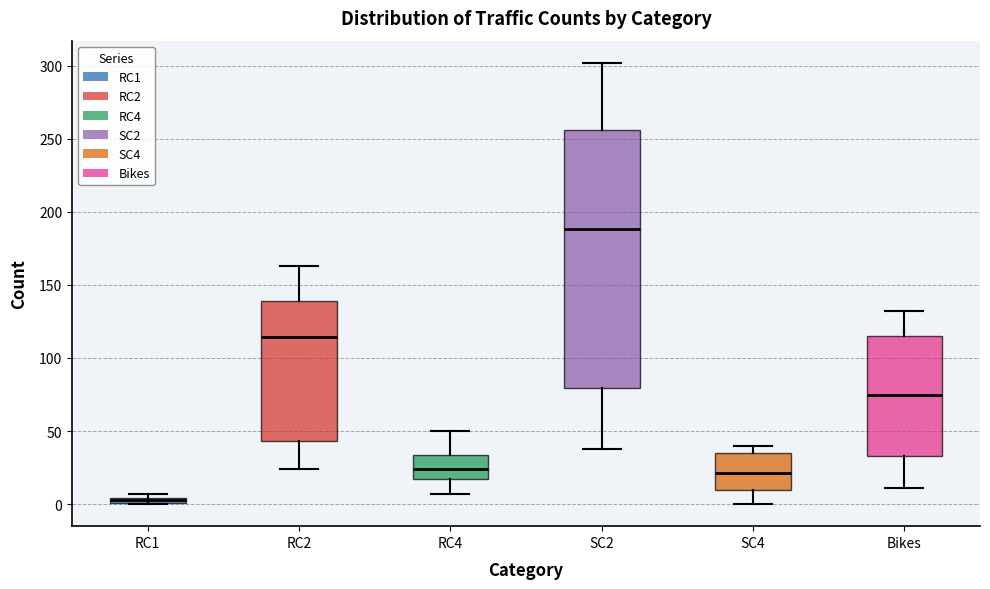

Where does the median line of the box for RC2 sit on the y-axis? The values are not printed on the chart, so give them approximately, as read against the axis.

115